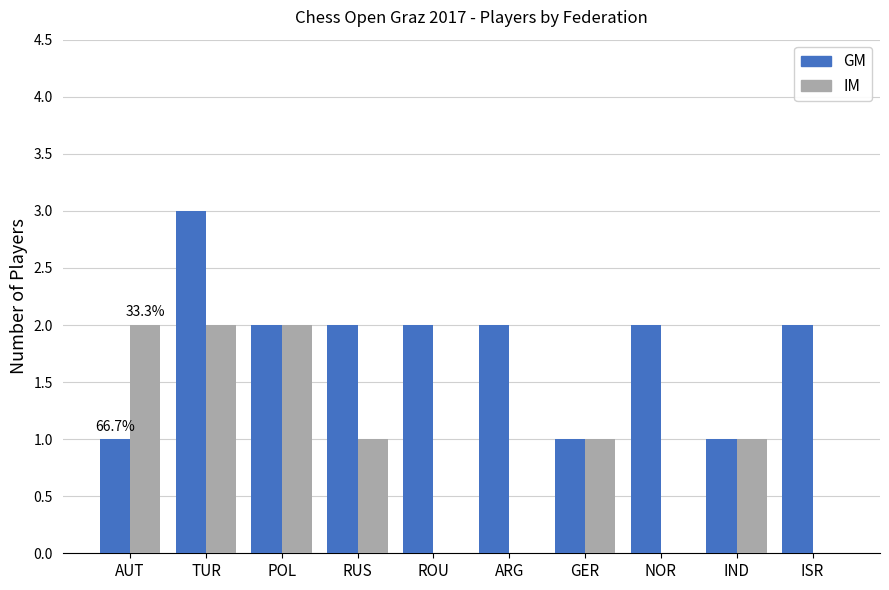

At which label does IM first exceed 1?

AUT